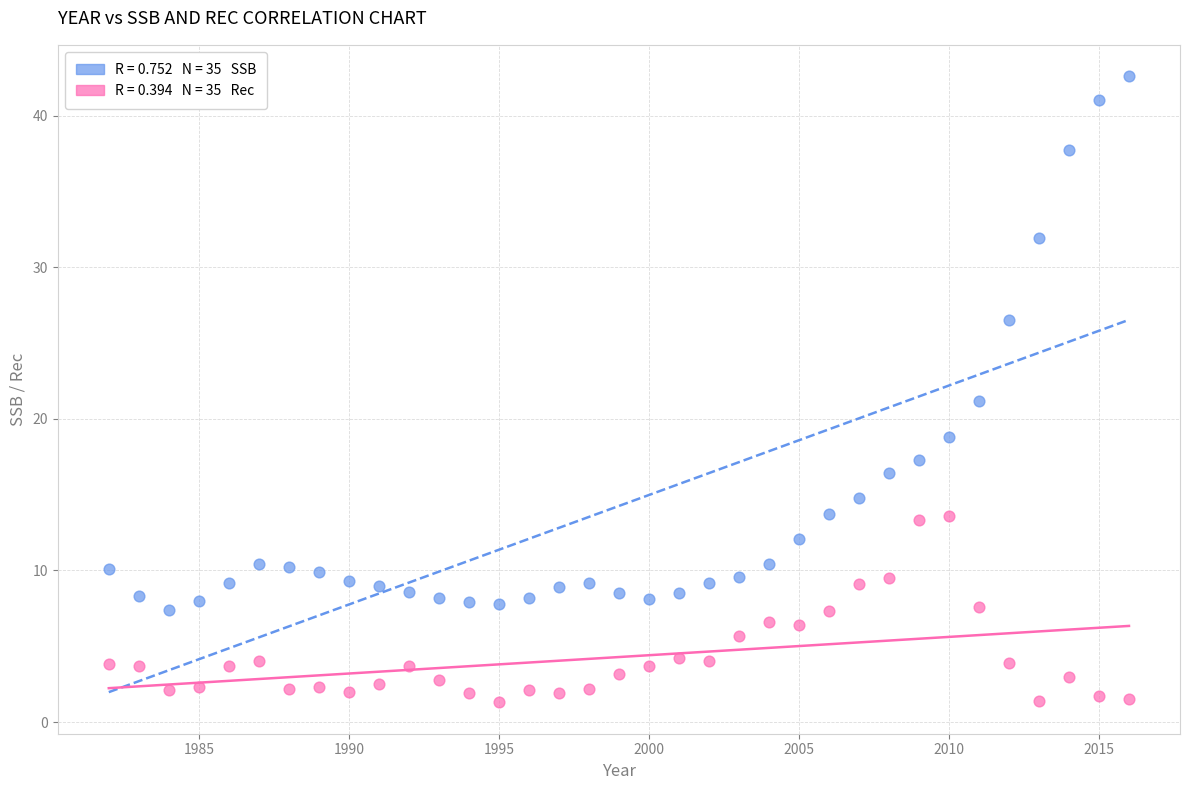

Across all data points, what is the range of X values (max minus min)?

34.0